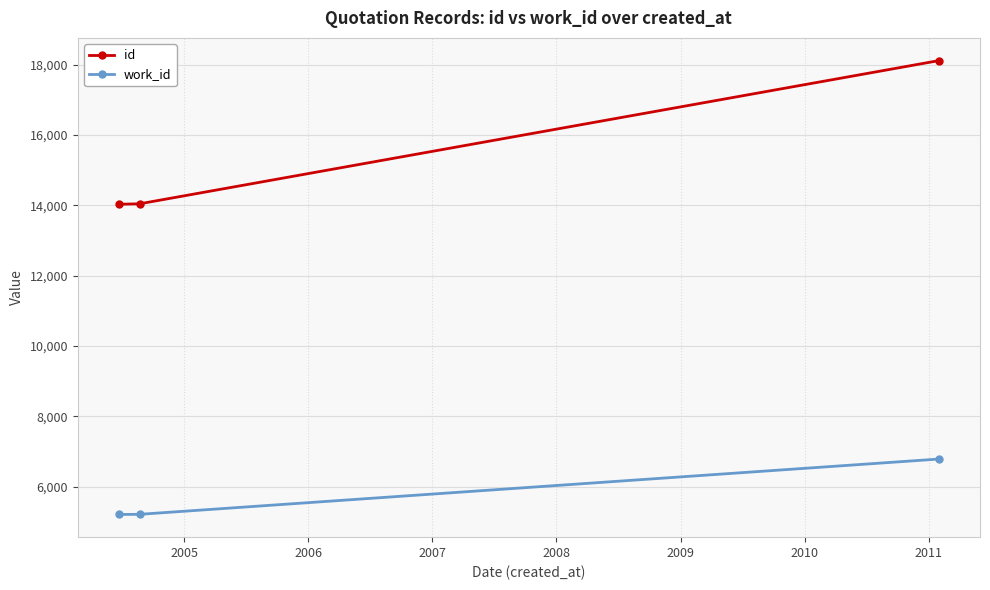

What is the lowest value of the id series?

14030